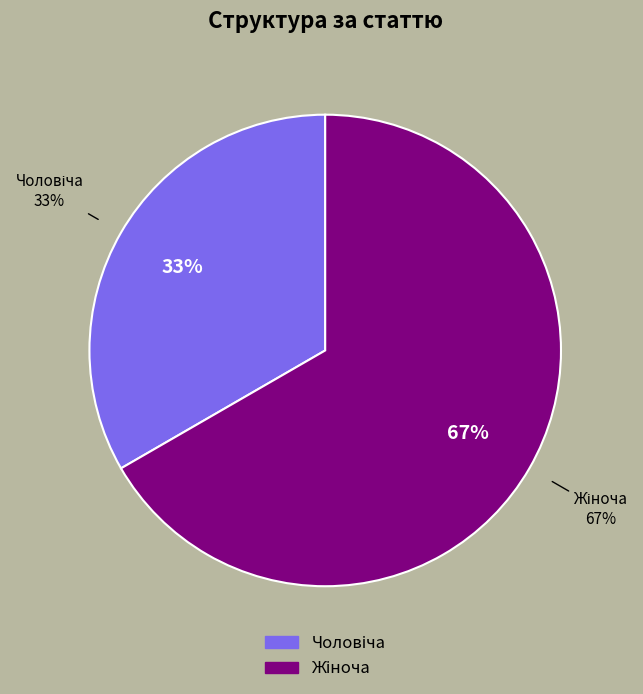

Approximately how many times larger is the value at Чоловіча compared to Жіноча?

0.5